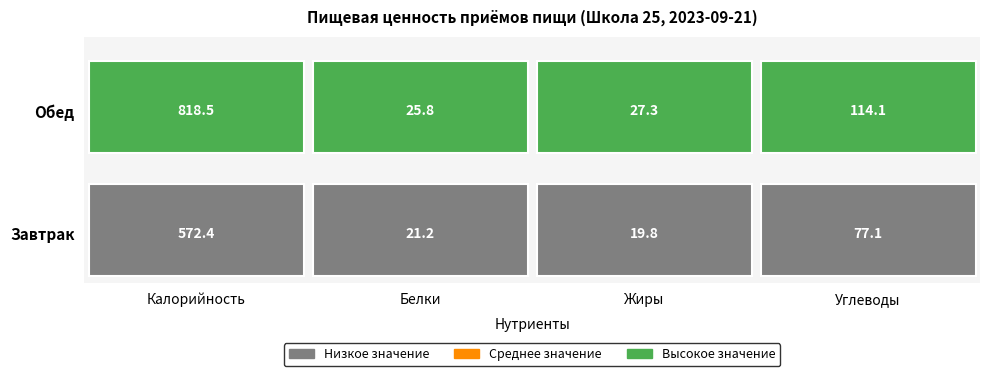

How many distinct data groups are displayed?

2